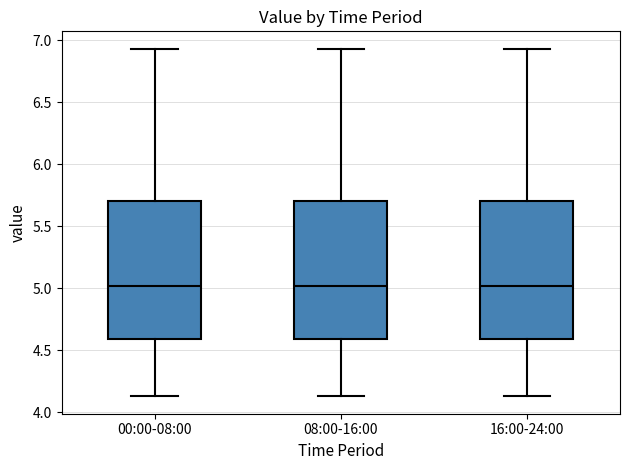

Reading left to right, transcribe this box plot: for each box, give where its median line is, the range the box spans, and where its two whiskers end, as read against the y-axis. The values are not printed on the chart, so give them approximately, as read against the axis.

00:00-08:00: median 5.00, box 4.60 to 5.70, whiskers 4.15 to 6.95
08:00-16:00: median 5.00, box 4.60 to 5.70, whiskers 4.15 to 6.95
16:00-24:00: median 5.00, box 4.60 to 5.70, whiskers 4.15 to 6.95